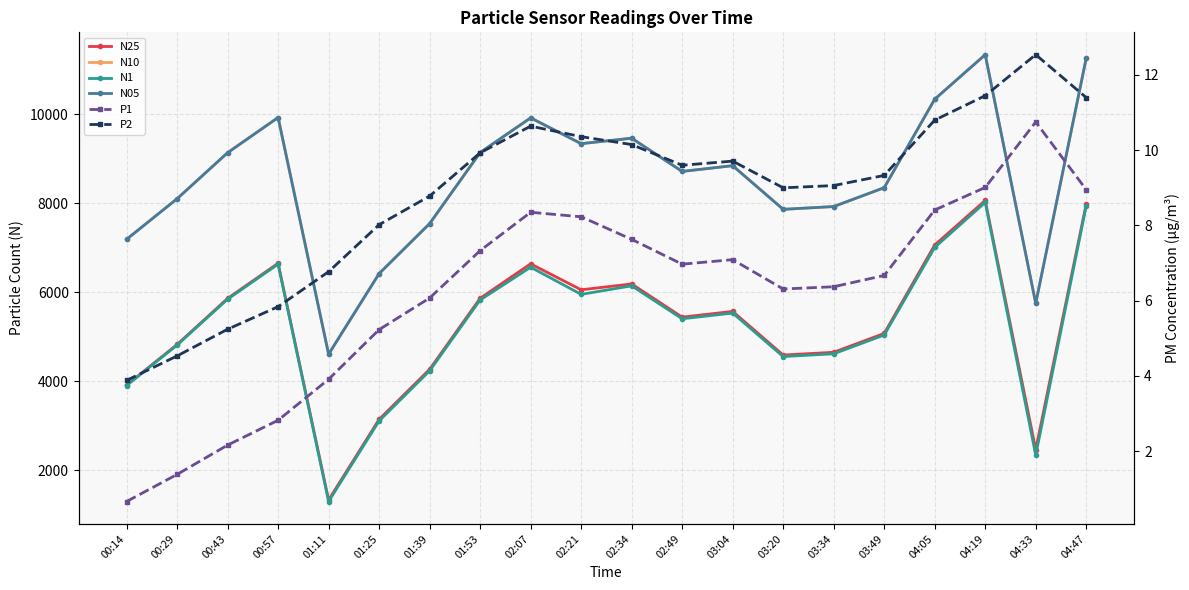

What is the spread (max minus min) of values at 01:11?

4605.1